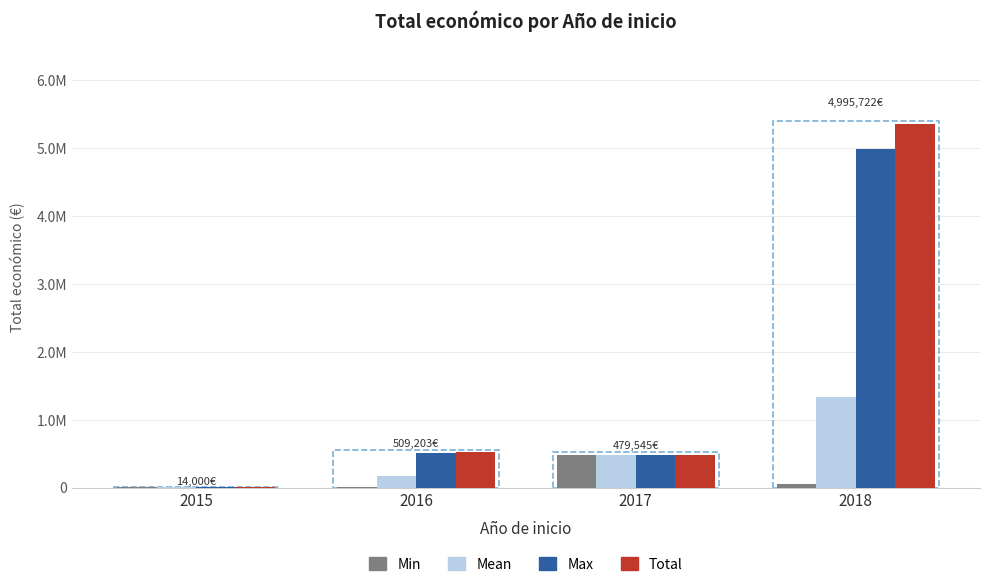

What are all the series names shown in the legend?

Min, Mean, Max, Total